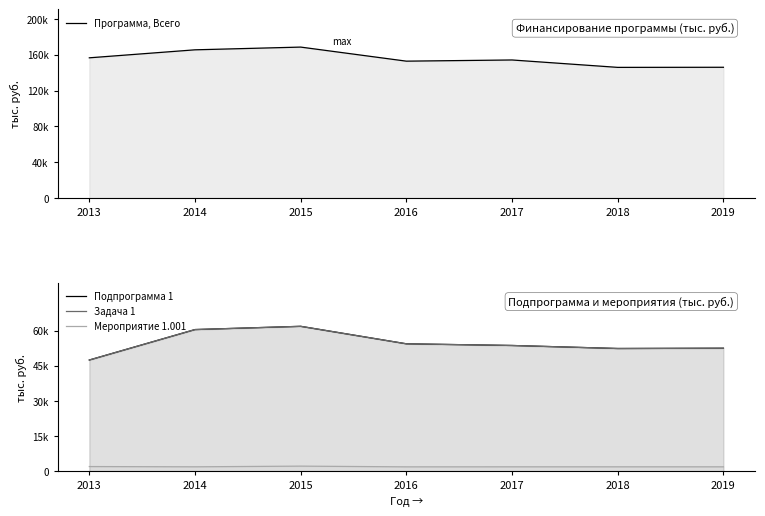

True or false: Подпрограмма 1 and Задача 1 cross at least once.

False